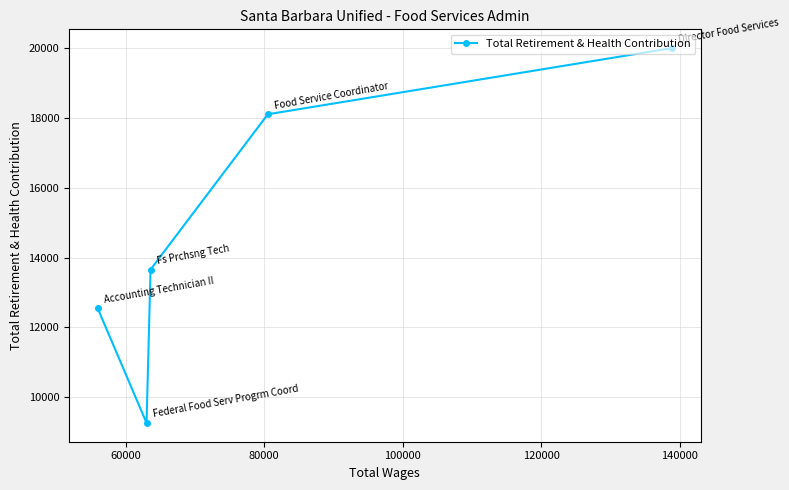

What is the minimum value shown in the chart?

9266